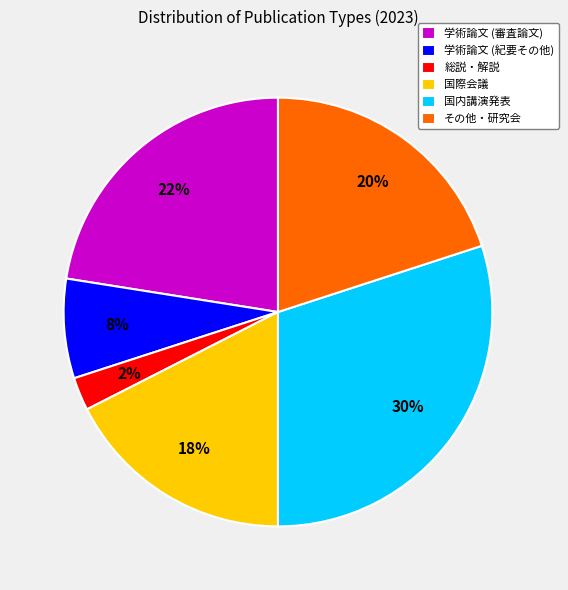

Between その他・研究会 and 学術論文 (審査論文), which is larger?

学術論文 (審査論文)